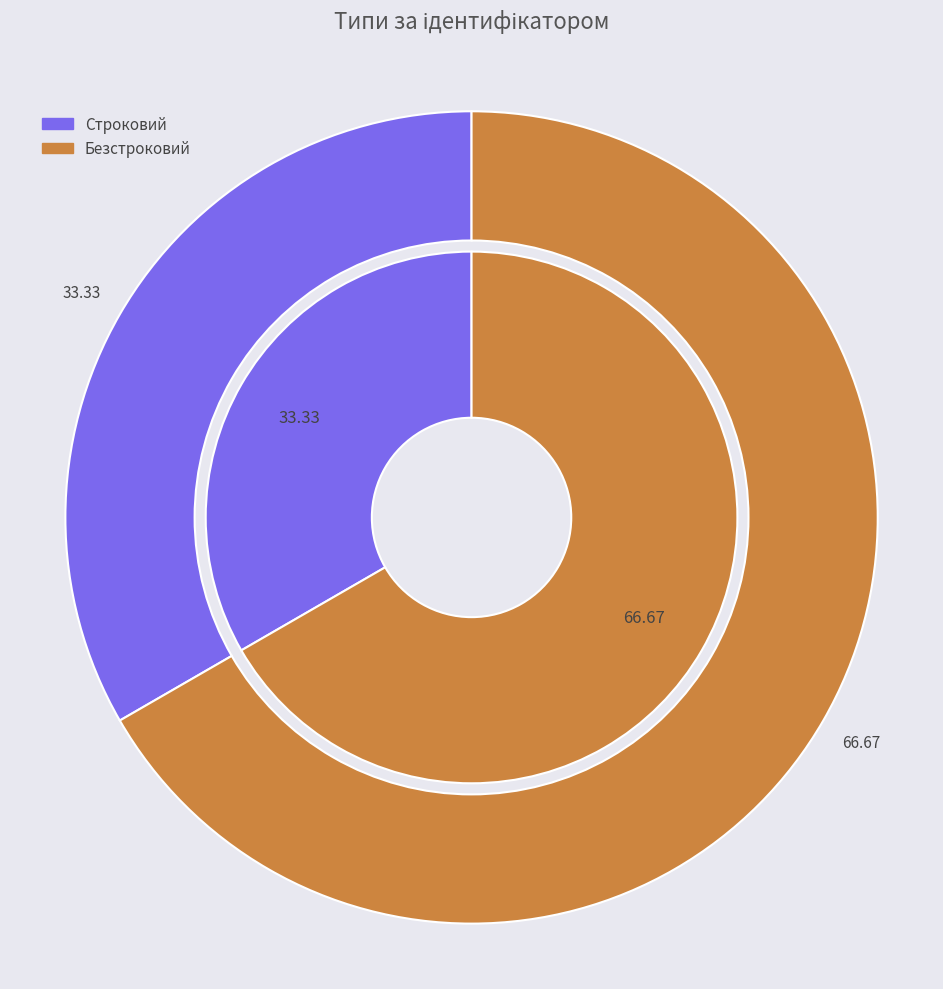

How many slices are in this pie chart?

2